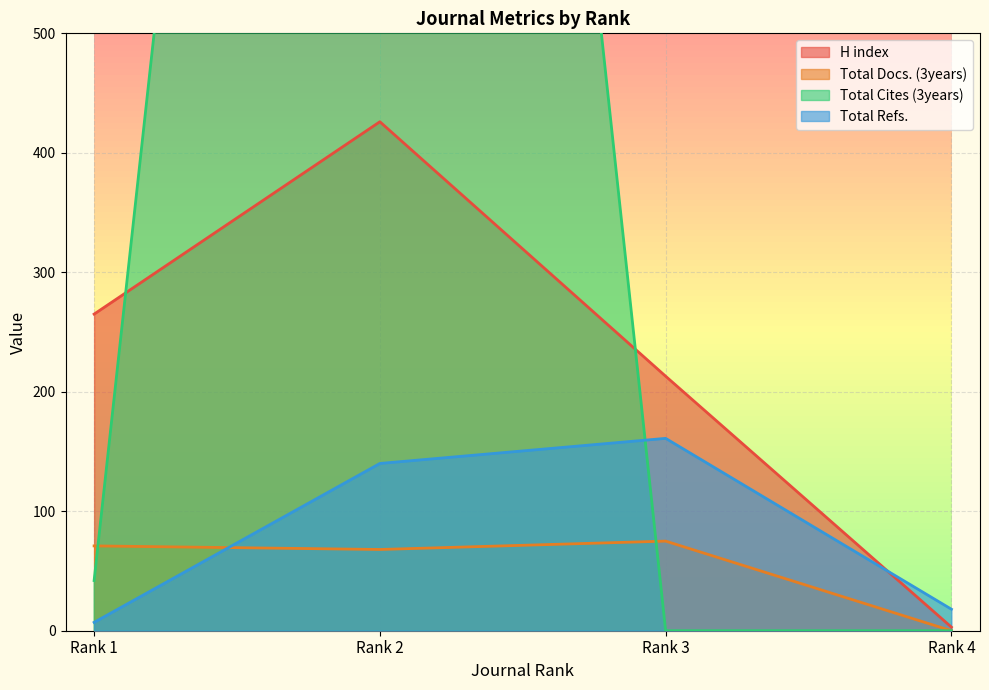

Is it true that H index equals 426 at Rank 2?

True